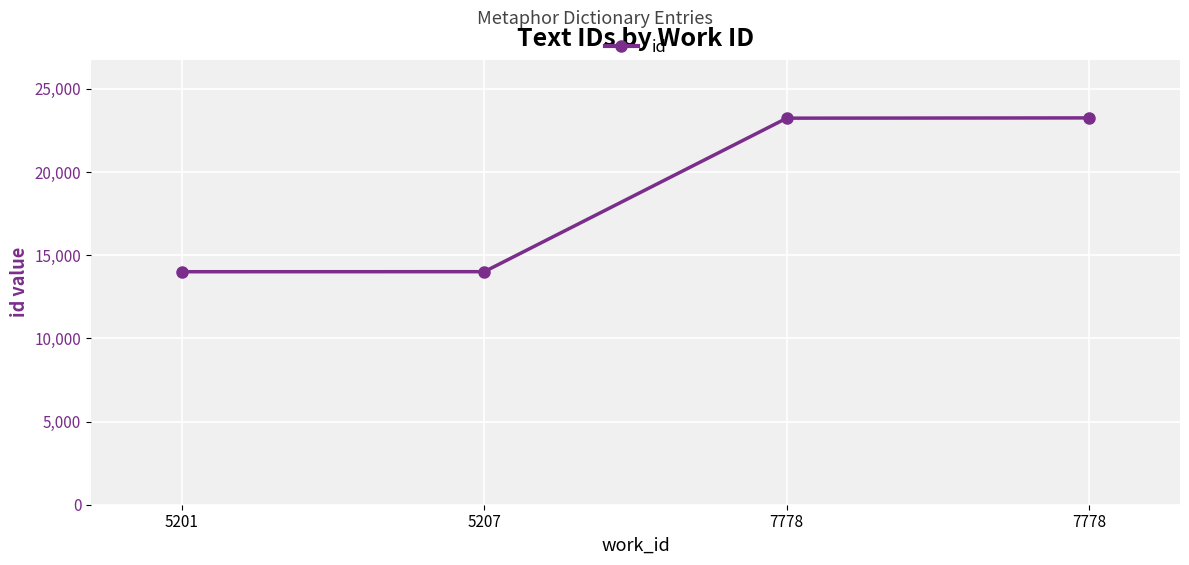

True or false: the data shows 33147 at 7778.

False